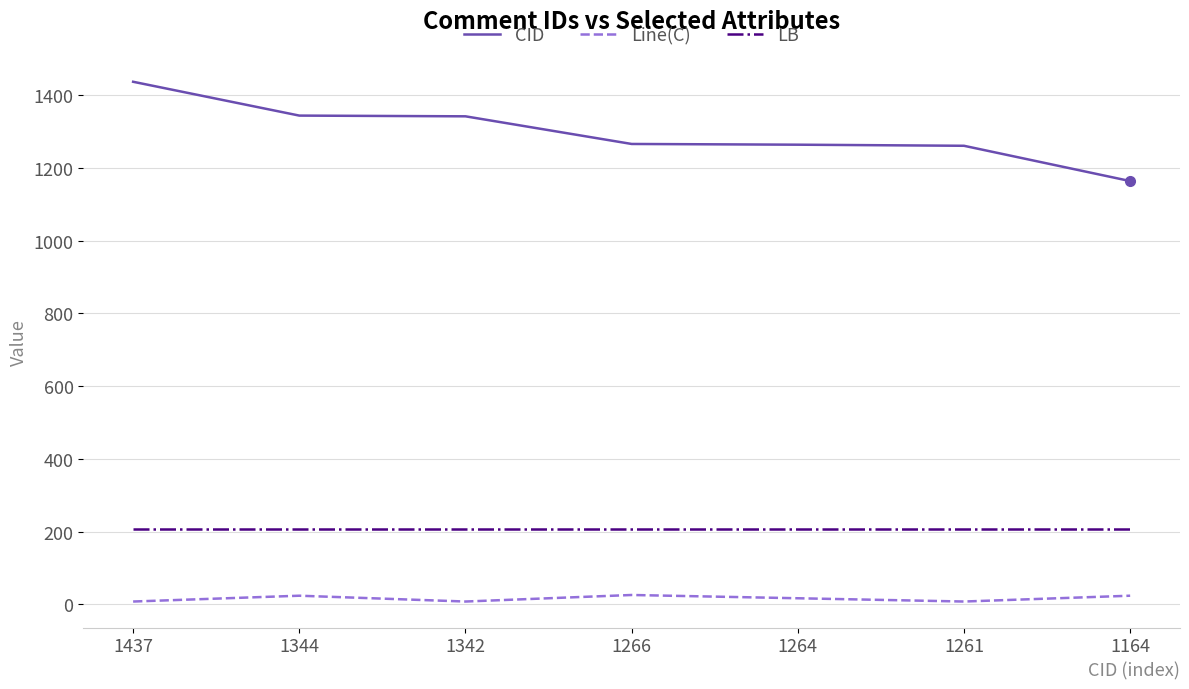

What is the total value across all series at 1266?

1500